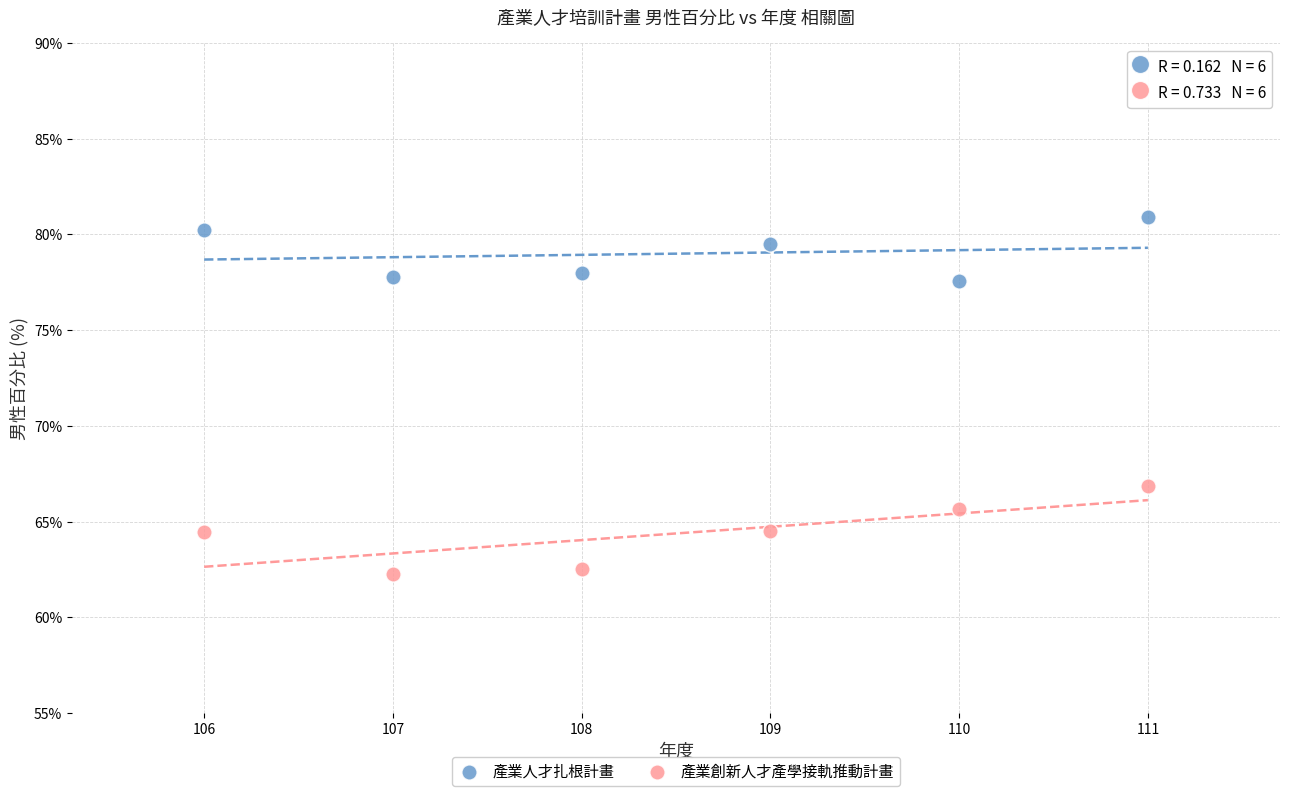

Across all data points, what is the average Y value?

71.7